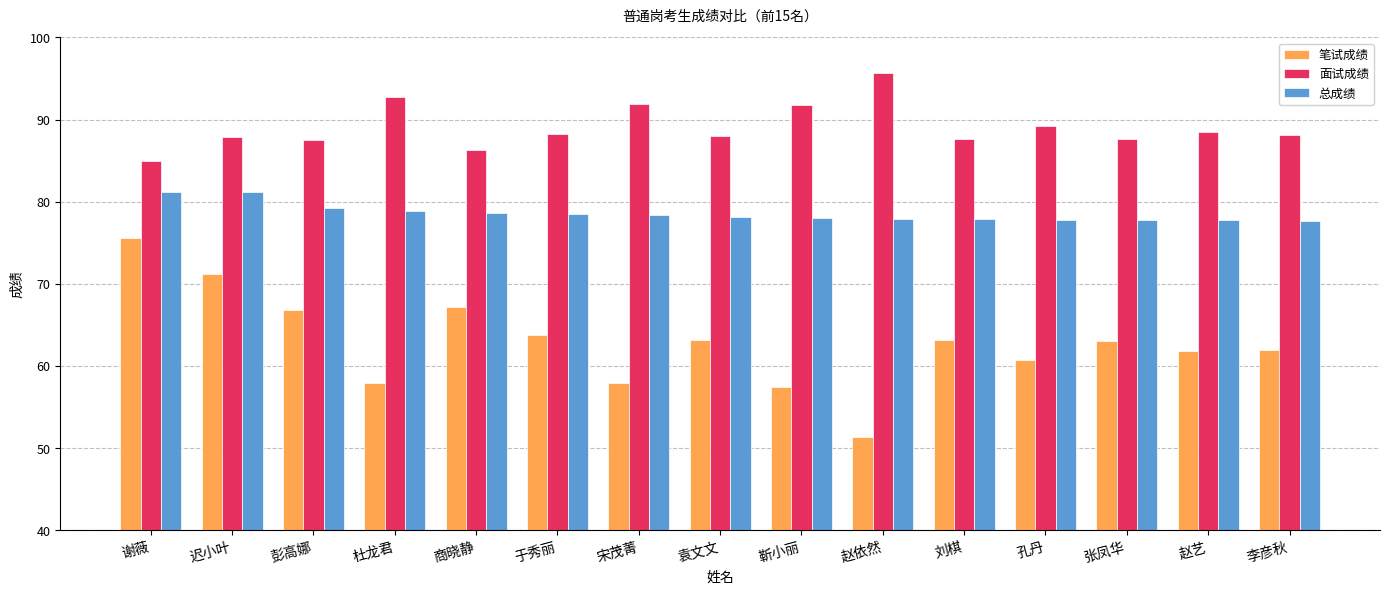

Are the bars grouped side by side (vs. stacked)?

Yes